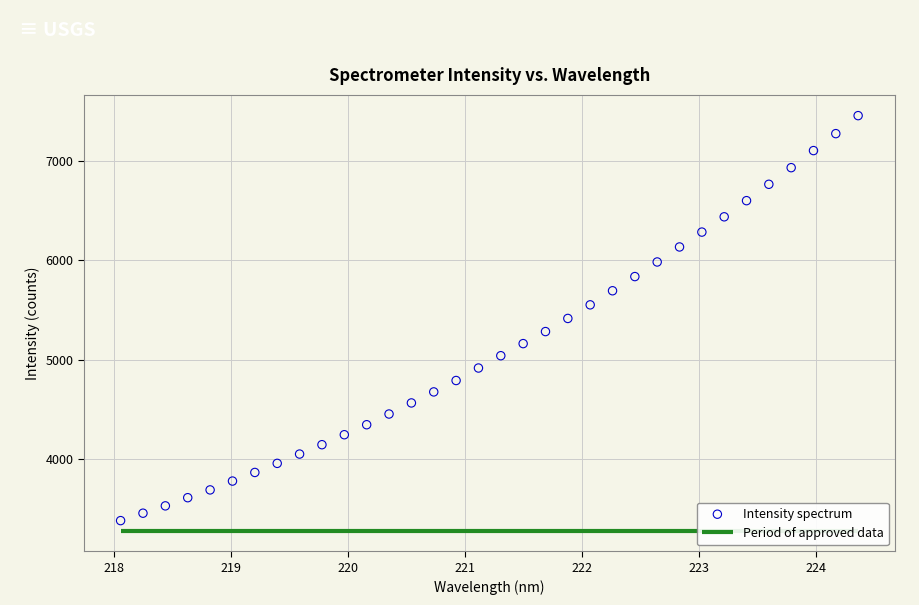

What is the range of X values (max minus min)?

6.3